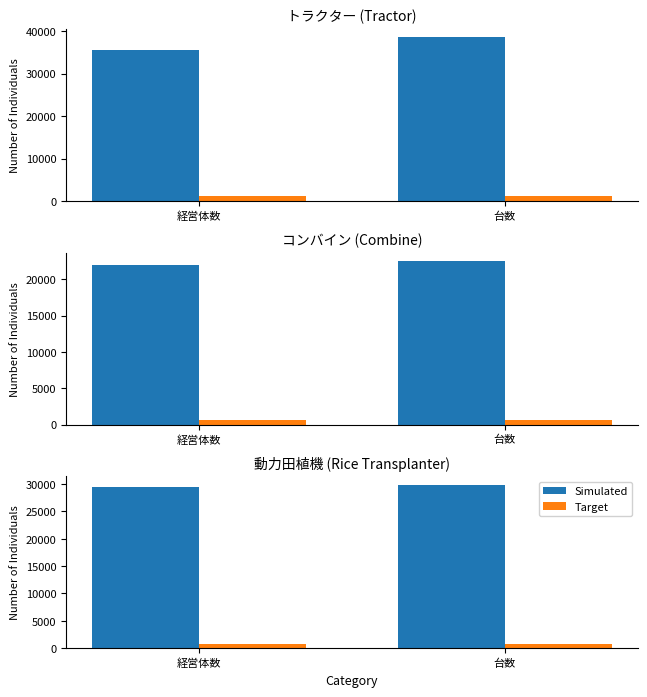

Rank the series by their average value, from highest to lowest.

Simulated, Target